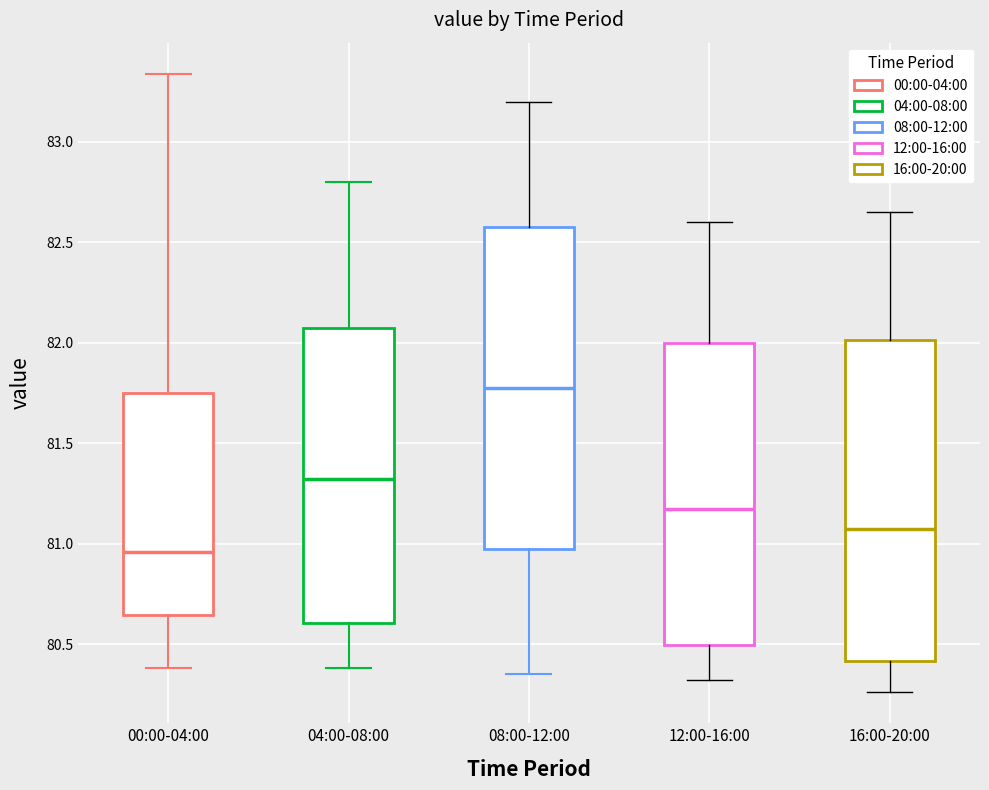

Reading left to right, transcribe this box plot: for each box, give where its median line is, the range the box spans, and where its two whiskers end, as read against the y-axis. The values are not printed on the chart, so give them approximately, as read against the axis.

00:00-04:00: median 80.95, box 80.65 to 81.75, whiskers 80.40 to 83.35
04:00-08:00: median 81.30, box 80.60 to 82.10, whiskers 80.40 to 82.80
08:00-12:00: median 81.80, box 81.00 to 82.60, whiskers 80.35 to 83.20
12:00-16:00: median 81.20, box 80.50 to 82.00, whiskers 80.30 to 82.60
16:00-20:00: median 81.10, box 80.40 to 82.00, whiskers 80.25 to 82.65